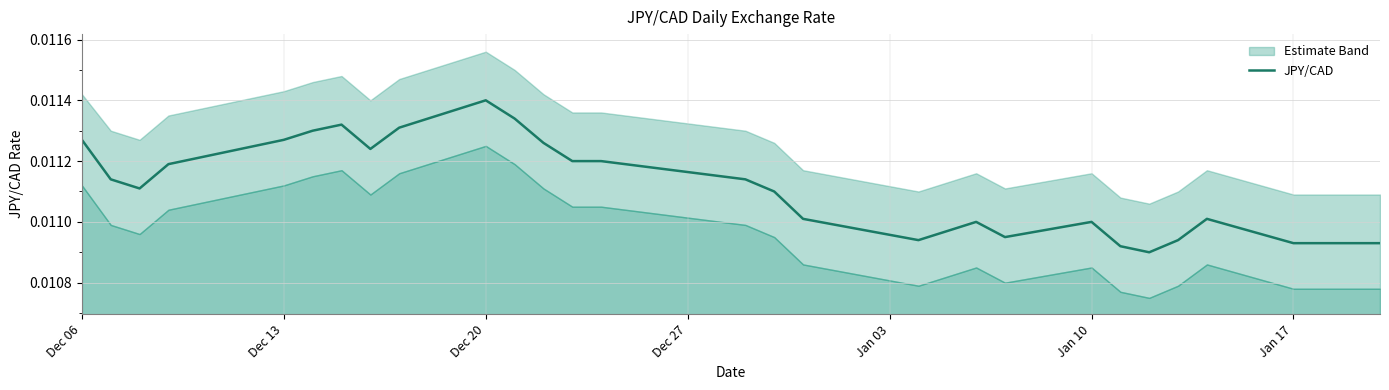

True or false: there are more than 0 points higher than both neighbors.

True